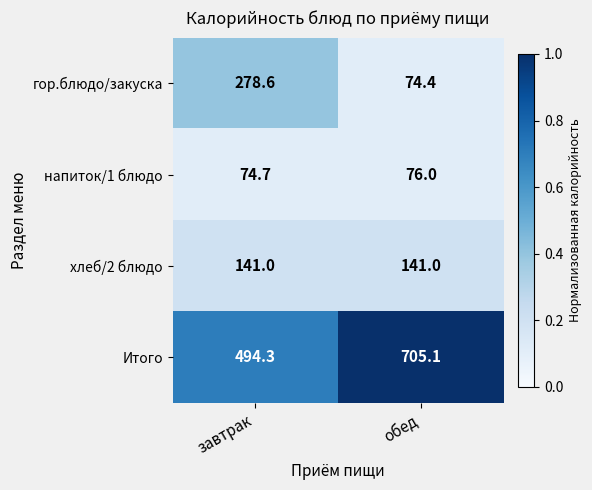

Where is Итого nearest to the value 599?

завтрак